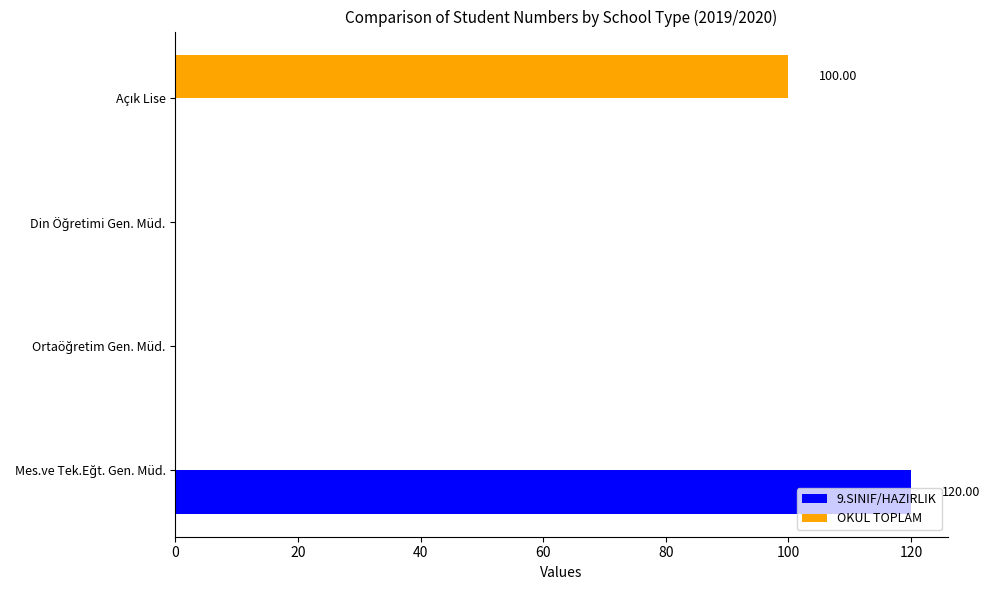

Which series has the largest total across all categories?

9.SINIF/HAZIRLIK